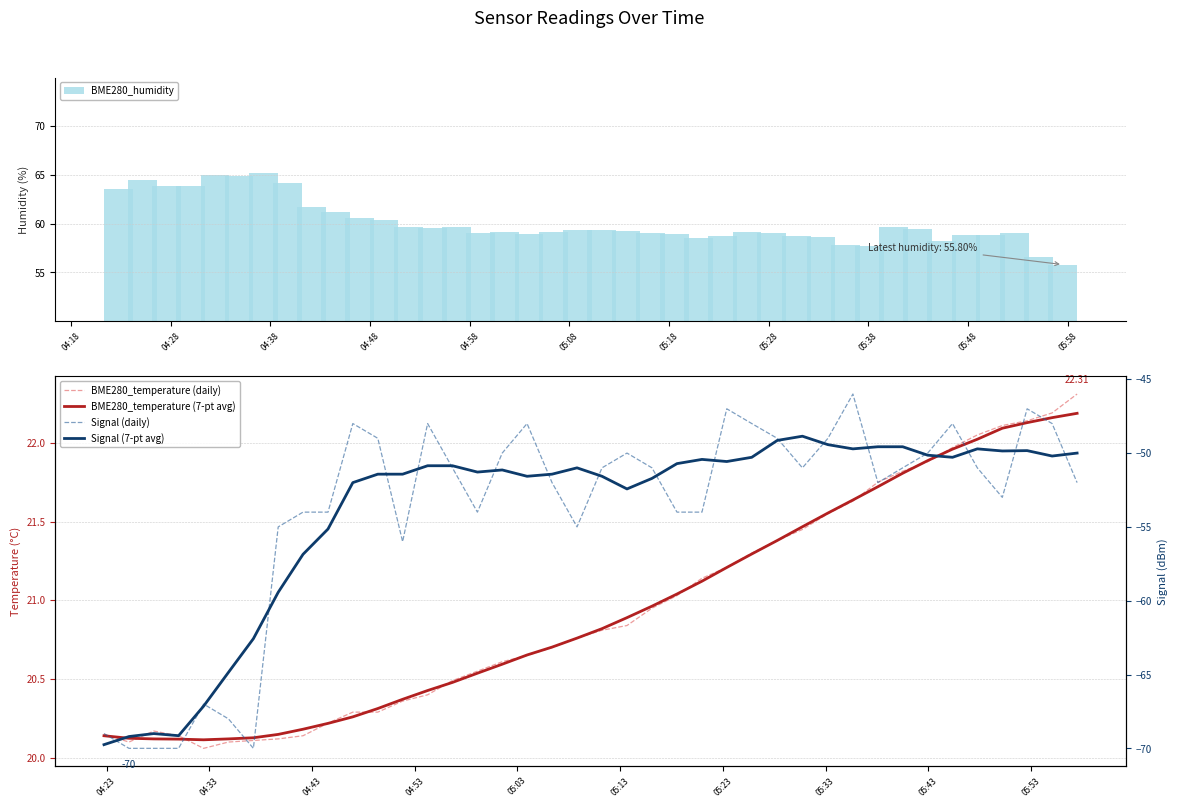

What is the difference between the maximum and minimum values in the BME280_humidity series?

9.4